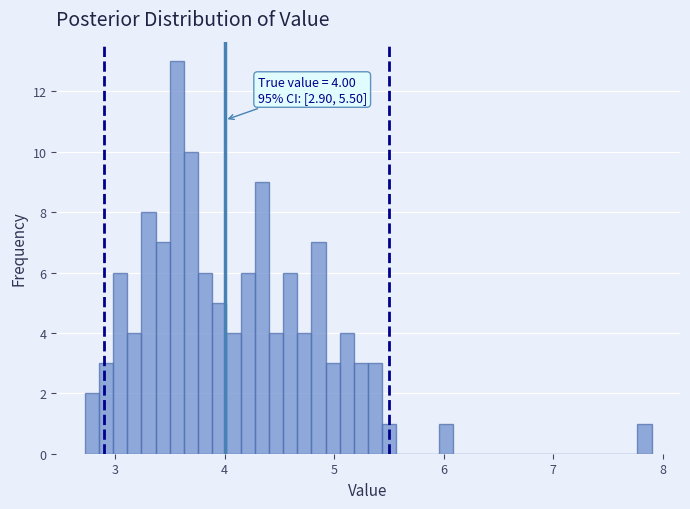

Read against the x-axis, roughly where is the centre of the tallest bar?

3.6